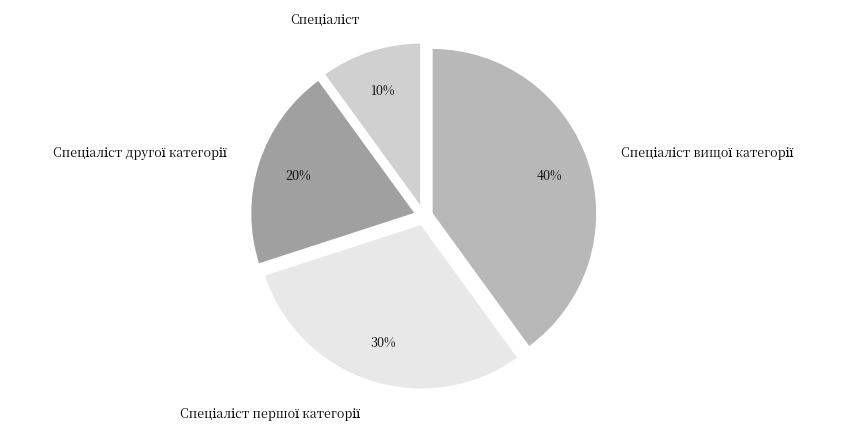

Is there a majority slice in this chart?

No